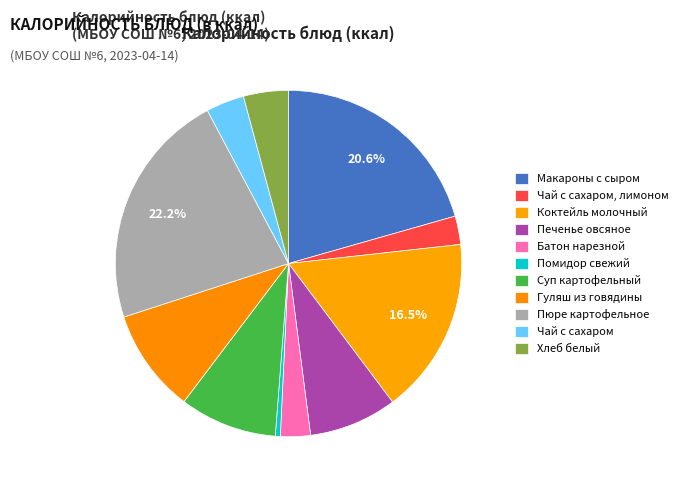

What is the change in value from Помидор свежий to Пюре картофельное?

+254.8